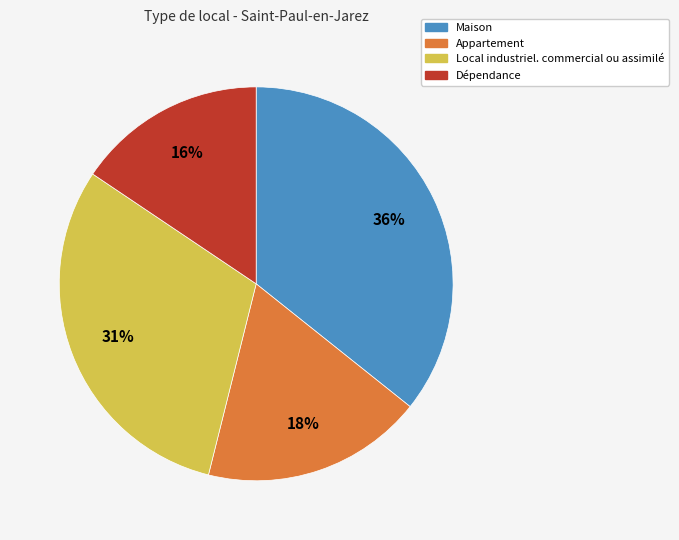

What is the largest slice in the pie chart?

Maison